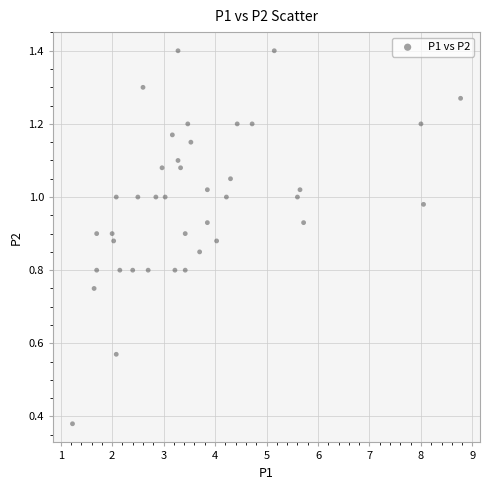

What is the range of X values (max minus min)?

7.5